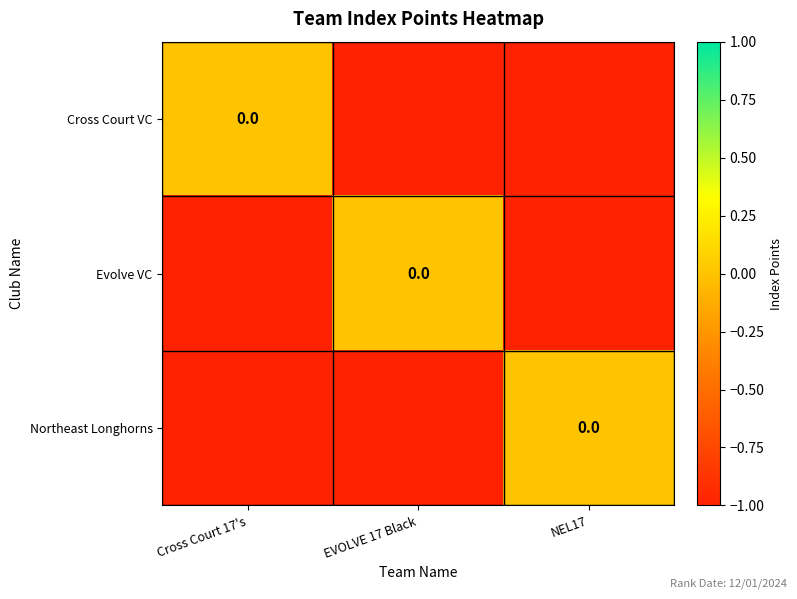

What value does the Evolve VC series have at NEL17?

-1